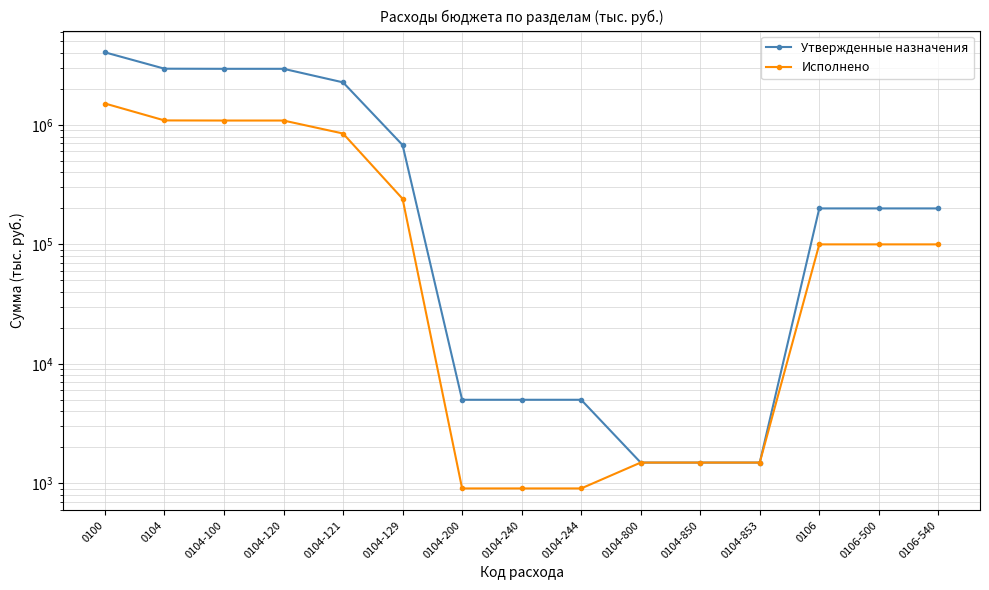

Where does the Утвержденные назначения series first go above 200000?

0100